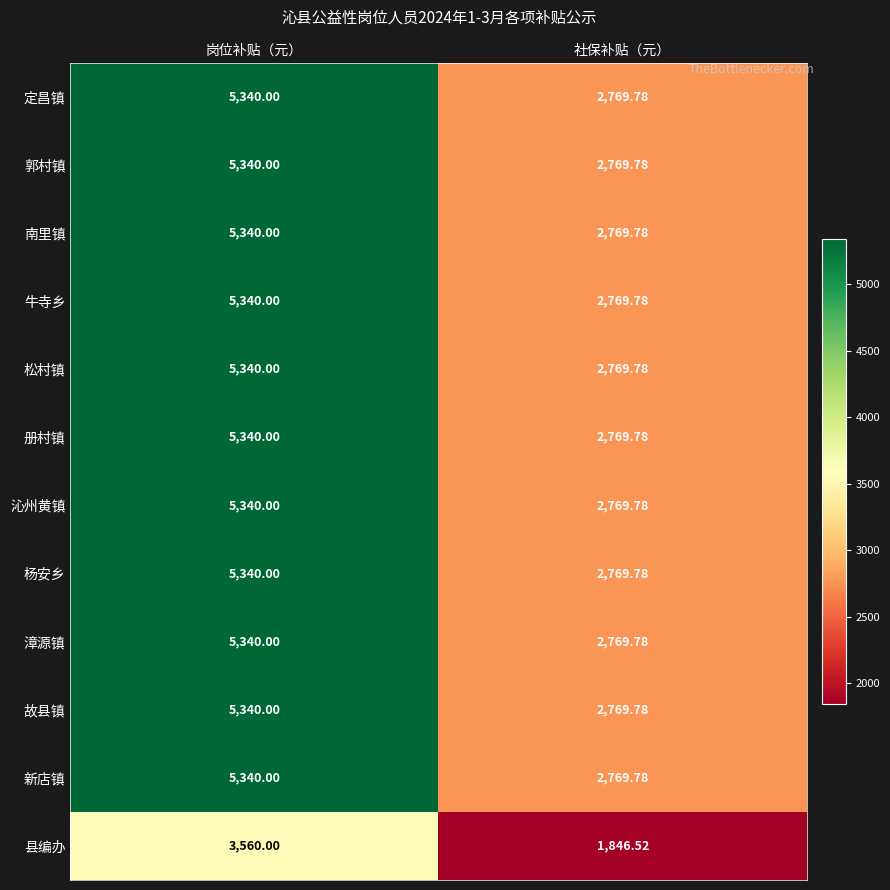

At which label does 松村镇 reach its peak?

岗位补贴（元）